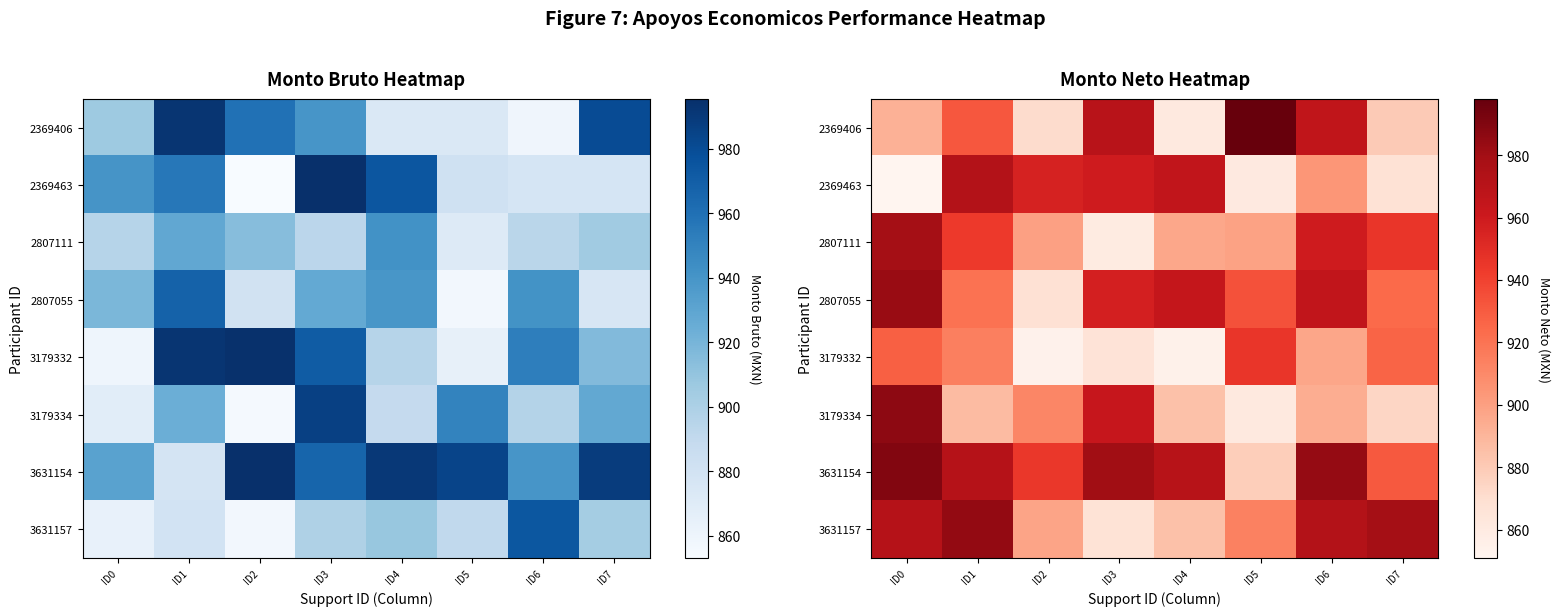

What is the difference between the highest and lowest values at ID1?

97.0